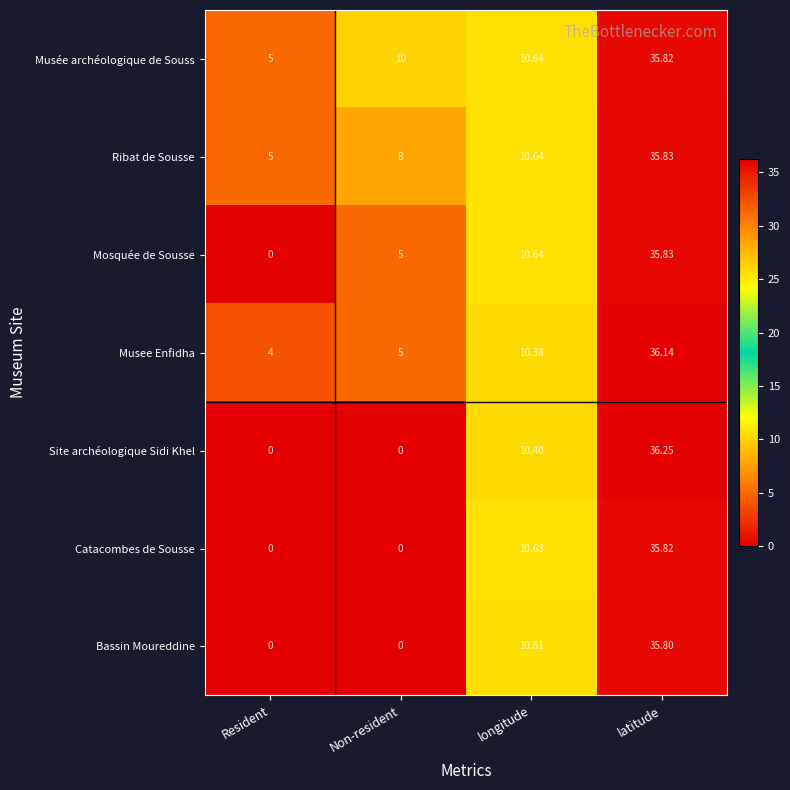

Rank the categories by Musee Enfidha value from lowest to highest.

Resident, Non-resident, longitude, latitude